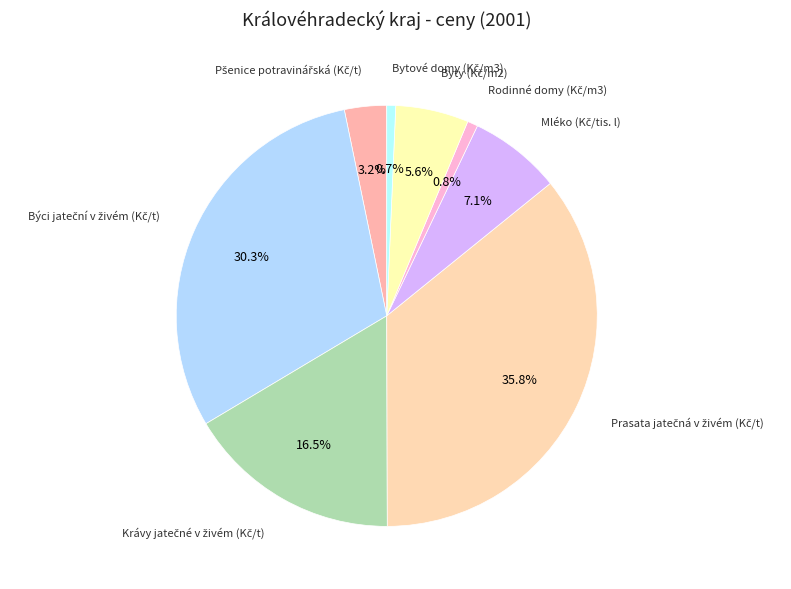

How many slices are in this pie chart?

8